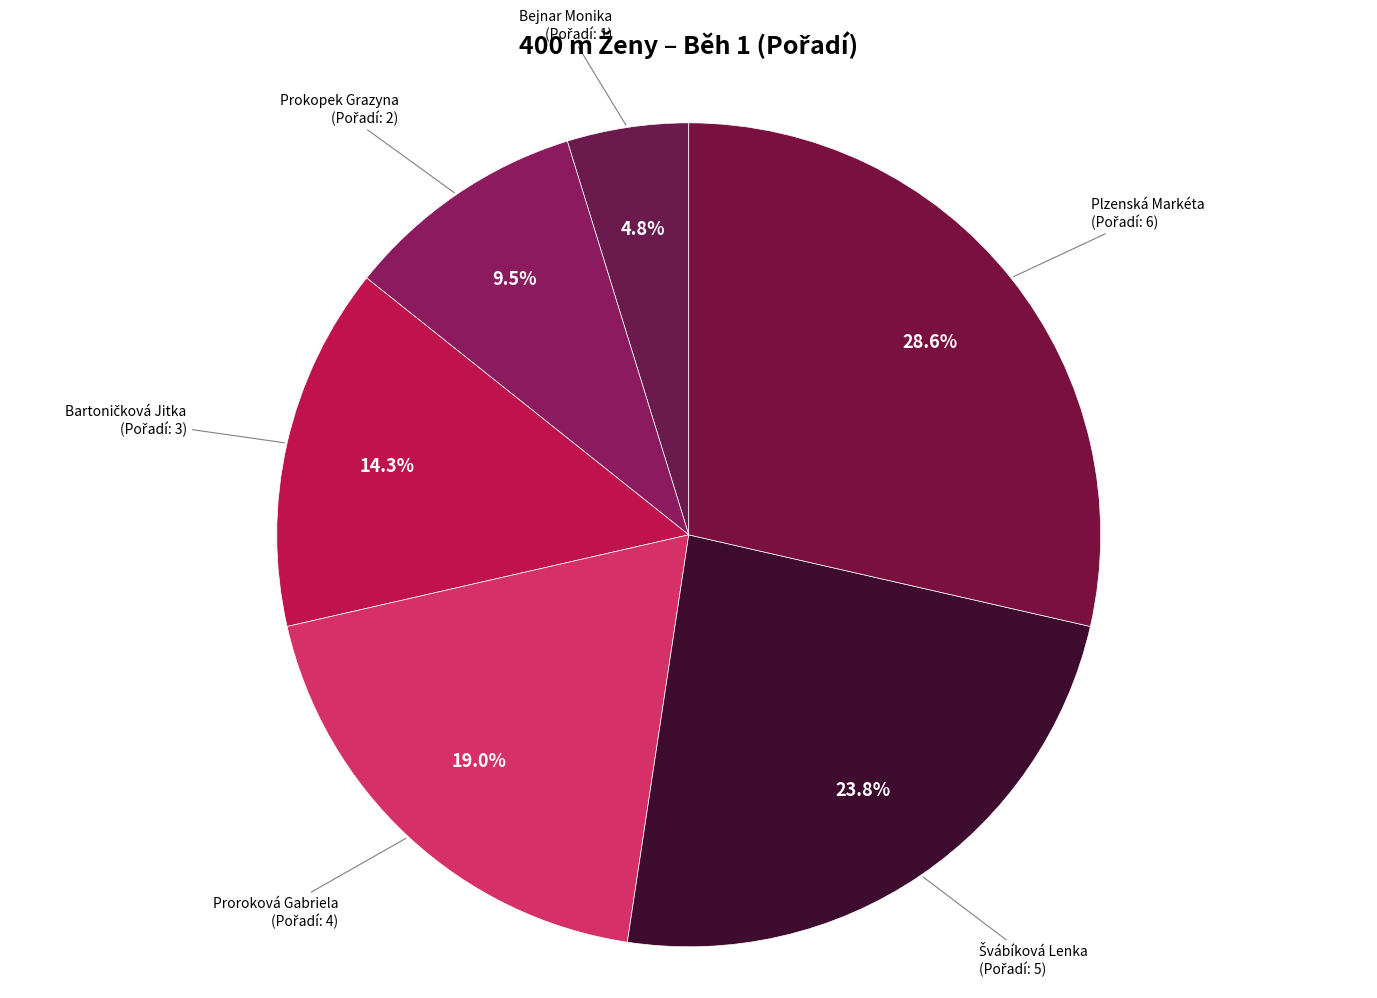

Is there any slice that represents more than half of the pie?

No